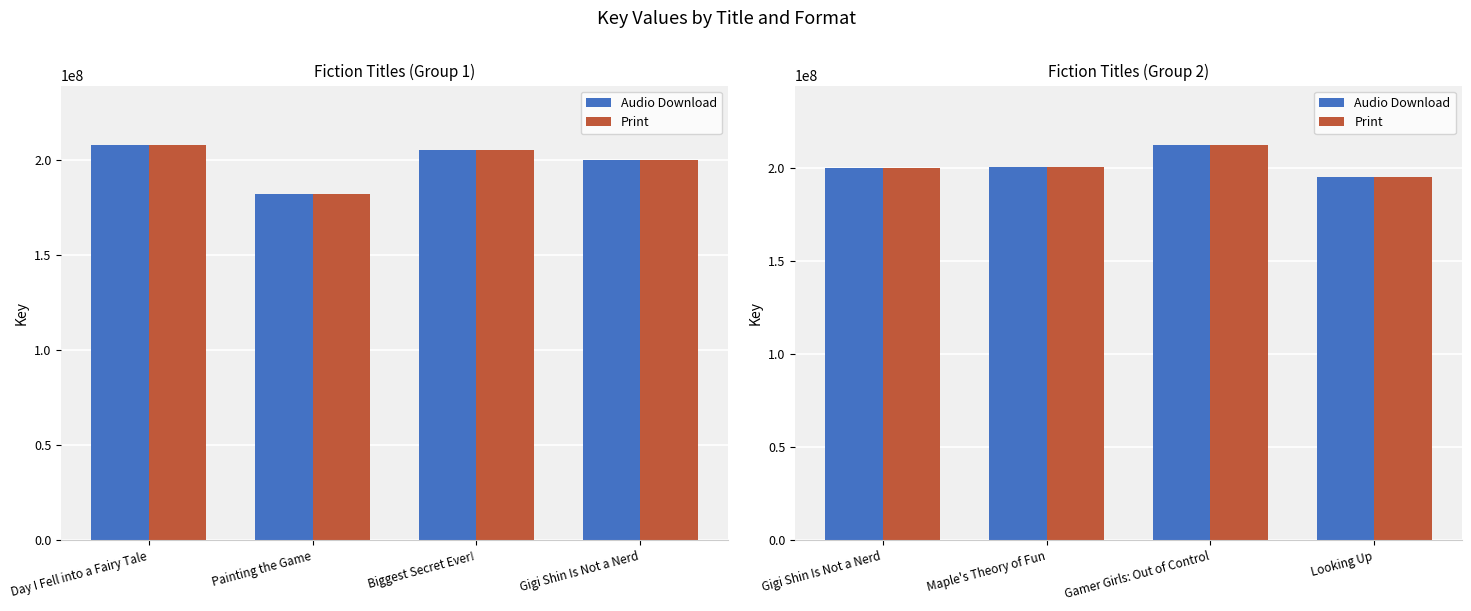

Which series changed the most between Gamer Girls: Out of Control and Looking Up?

Audio Download